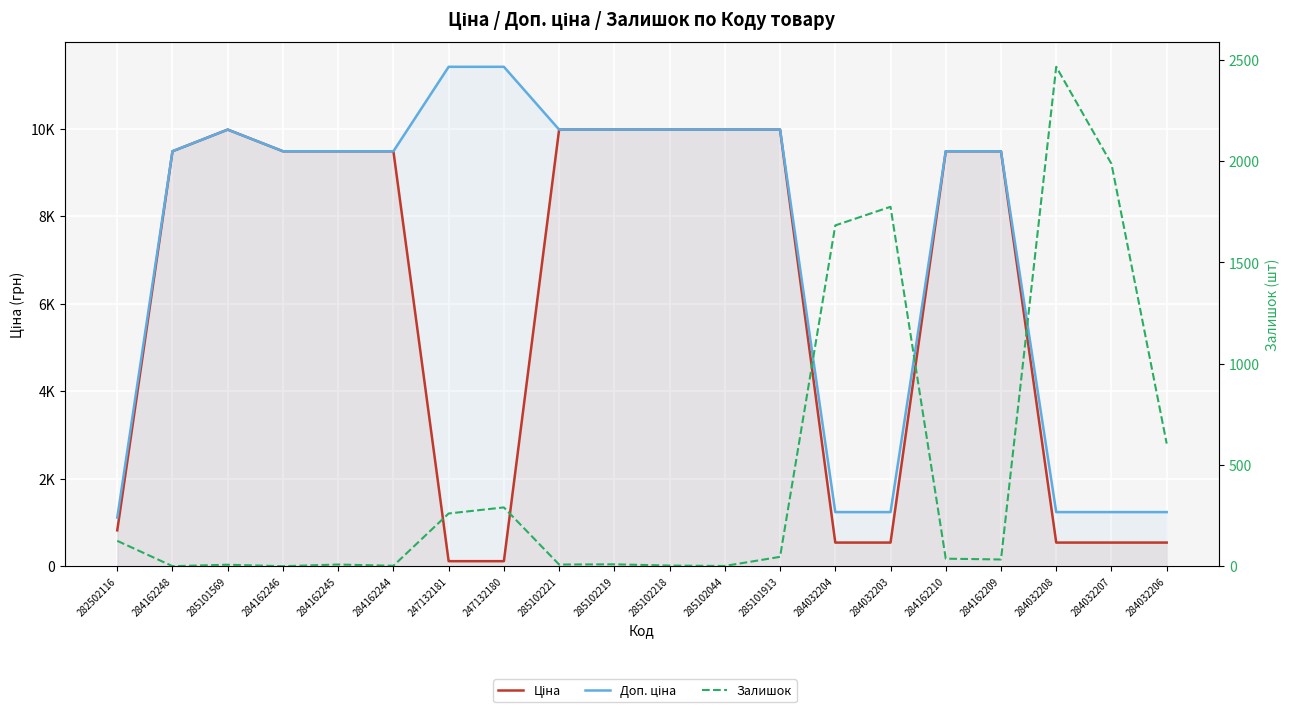

At which label does Ціна first exceed 9480?

284162248